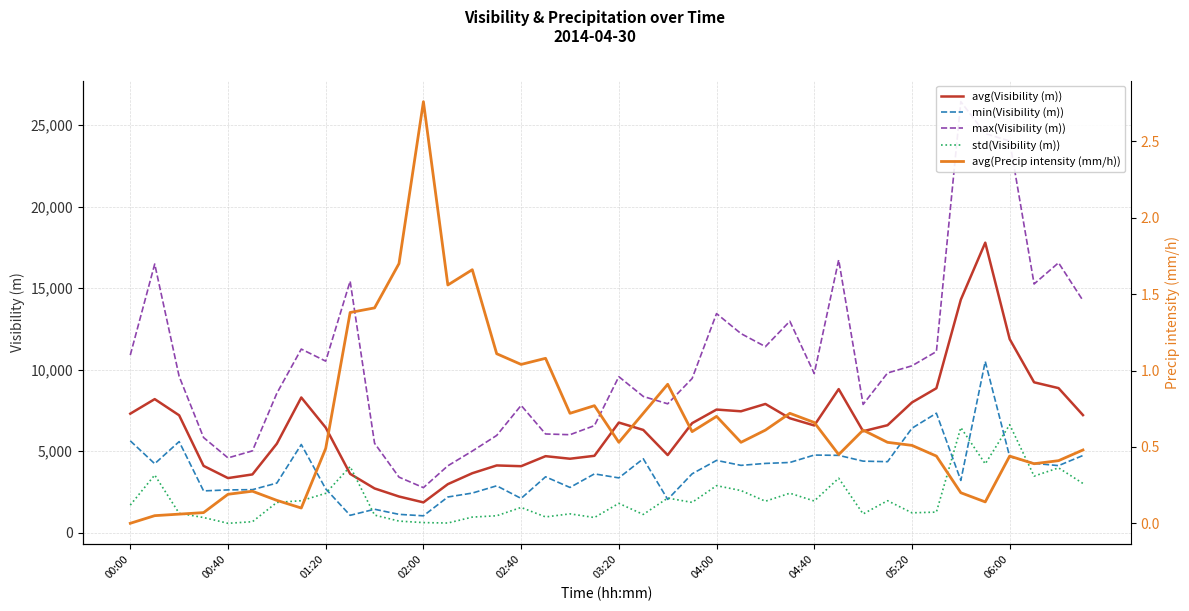

What is the value of the min(Visibility (m)) point at the 5th from the left?

2624.0